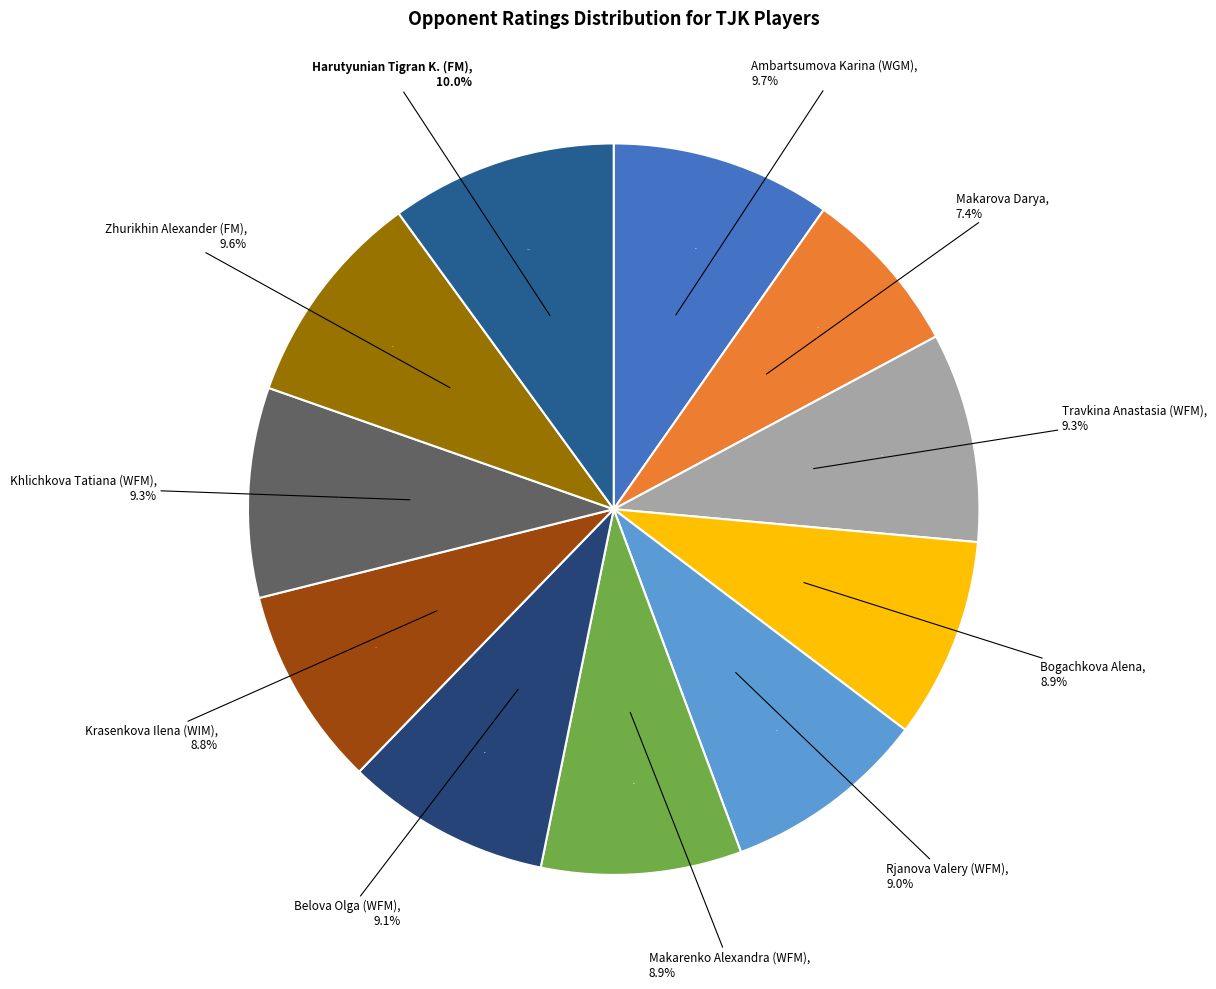

To the nearest percent, what is the average slice percentage?

9%